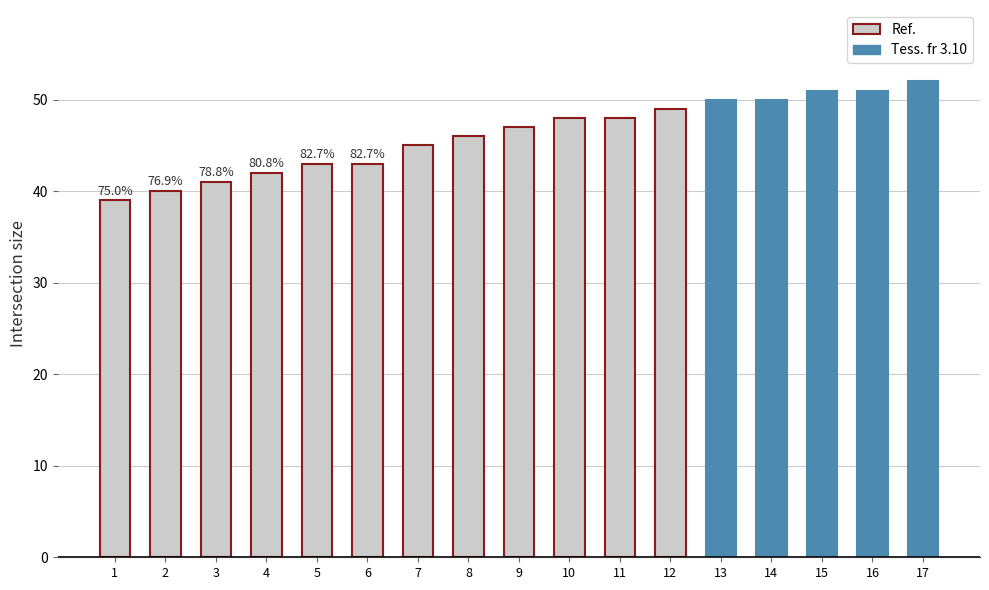

What is the change in value from 10 to 16?

+3